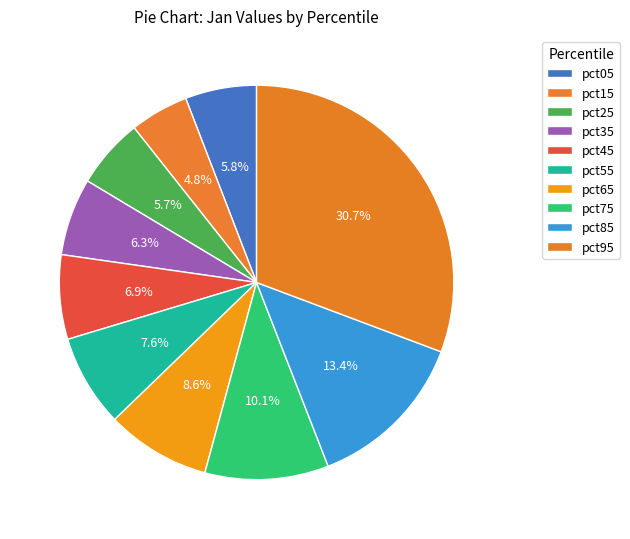

True or false: pct95 accounts for 31% of the total.

True